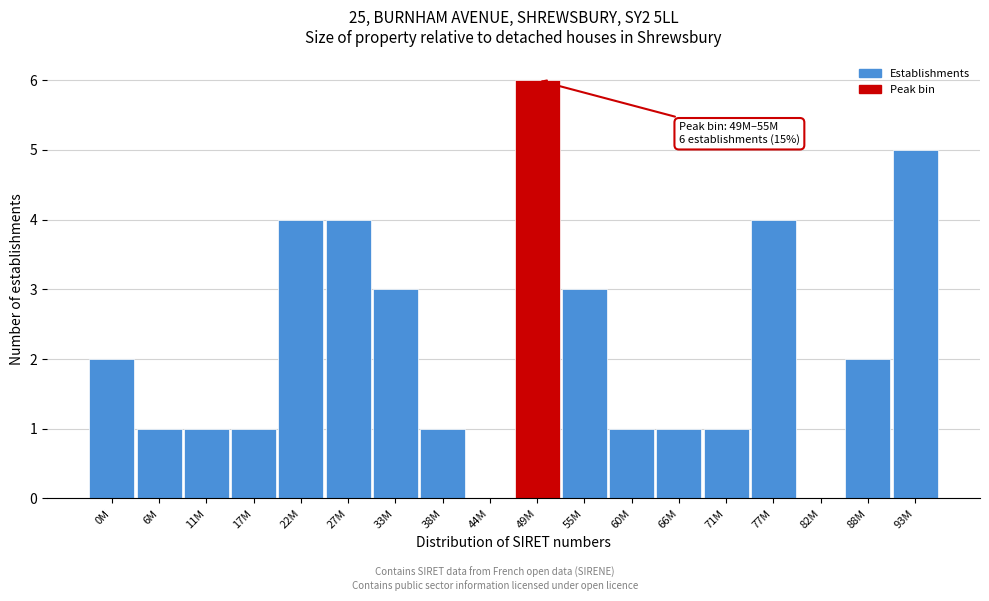

Reading left to right, transcribe all the data shown in this chart.

0M=2	6M=1	11M=1	17M=1	22M=4	27M=4	33M=3	38M=1	44M=0	49M=6	55M=3	60M=1	66M=1	71M=1	77M=4	82M=0	88M=2	93M=5